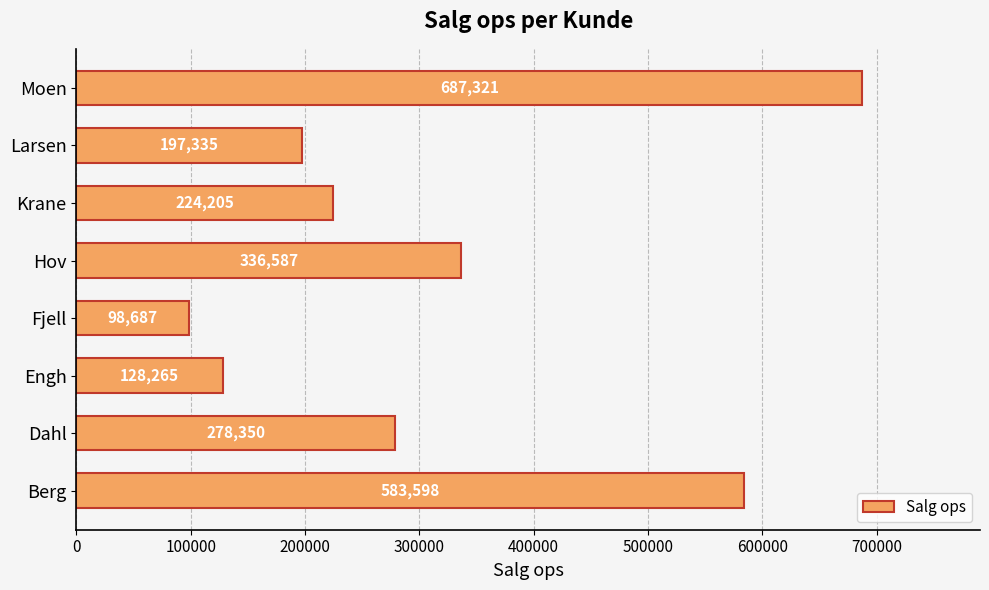

Rank the categories by value from lowest to highest.

Fjell, Engh, Larsen, Krane, Dahl, Hov, Berg, Moen